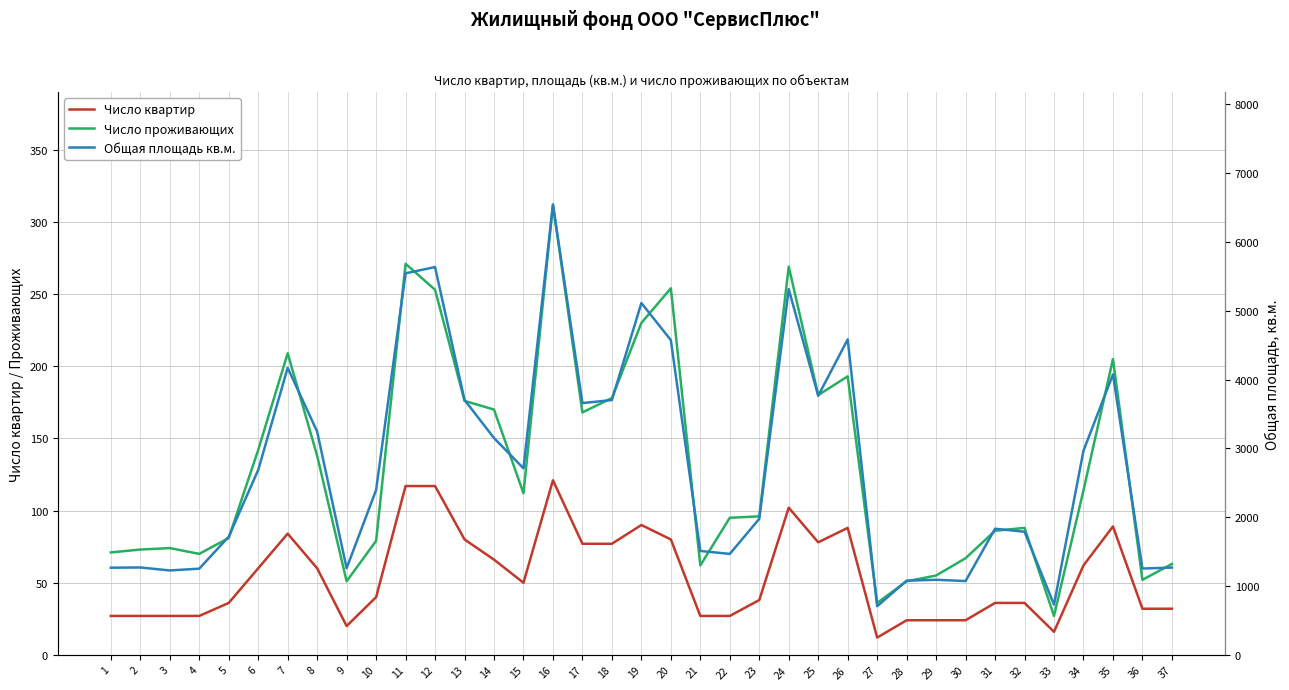

What is the sum of all Число квартир values?

2030.0